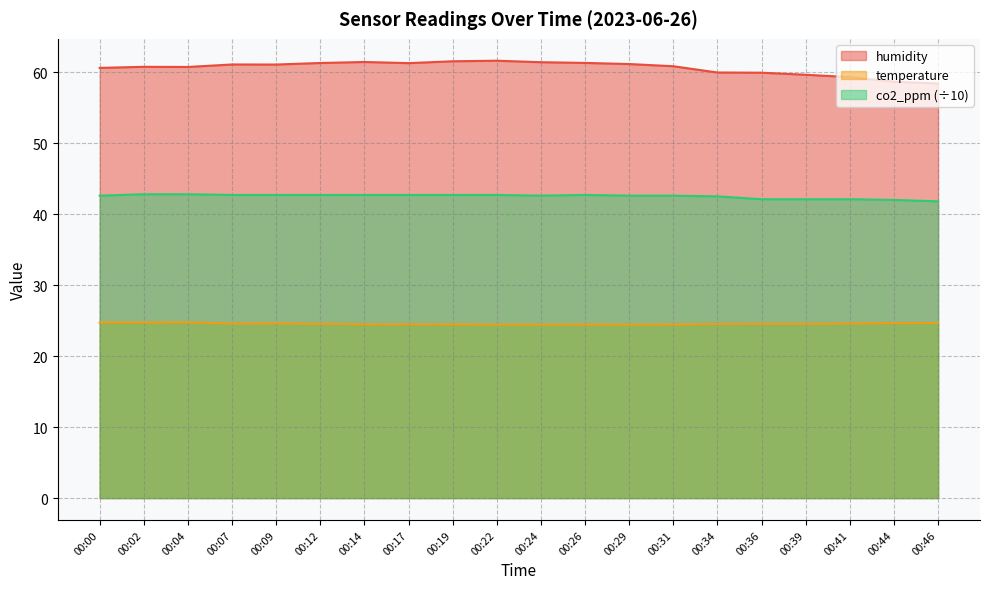

Between 00:26 and 00:31, which series saw the biggest shift?

humidity